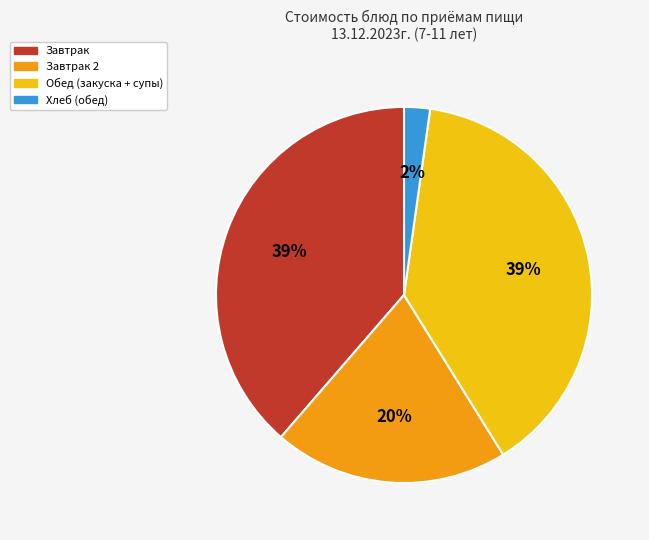

Is the sum of Завтрак 2 and Завтрак greater than half?

Yes